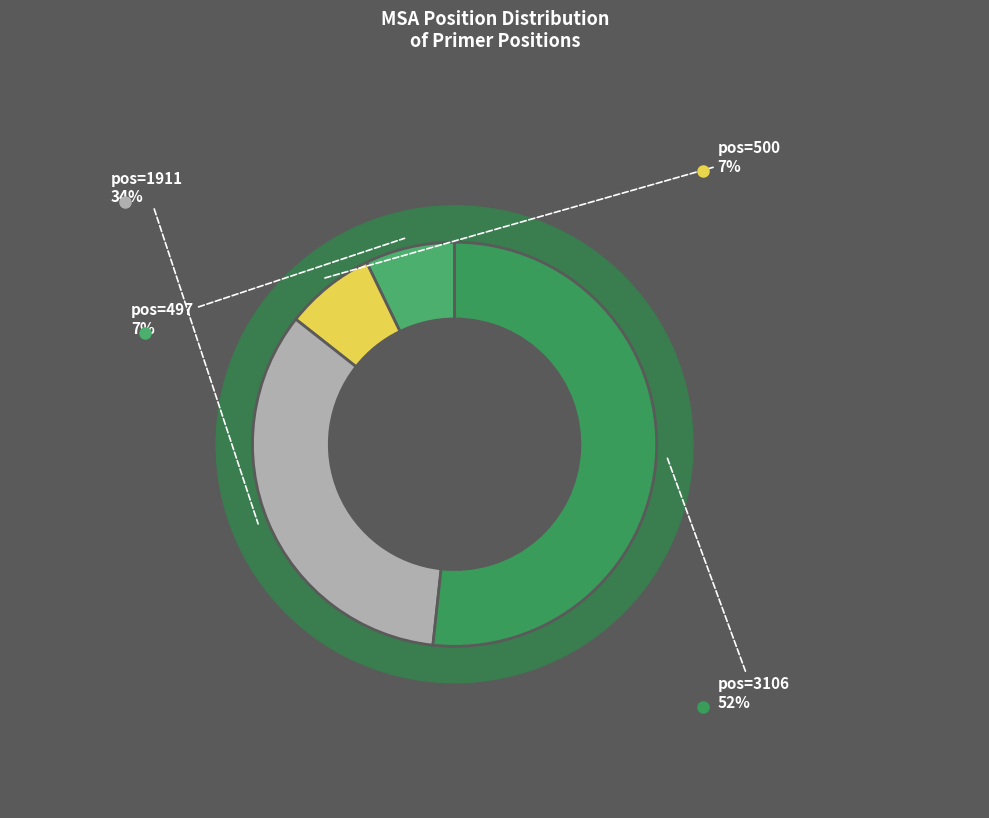

Count the number of slices in the pie.

4